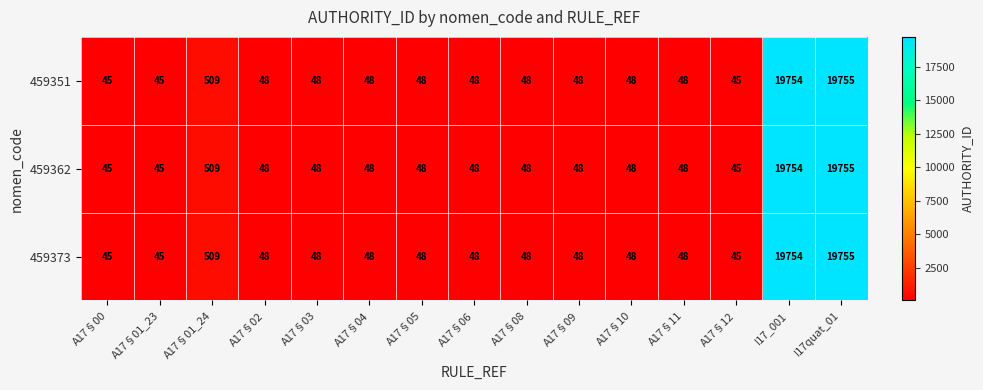

What is the difference between the 459362 values at A17§05 and I17quat_01?

19707